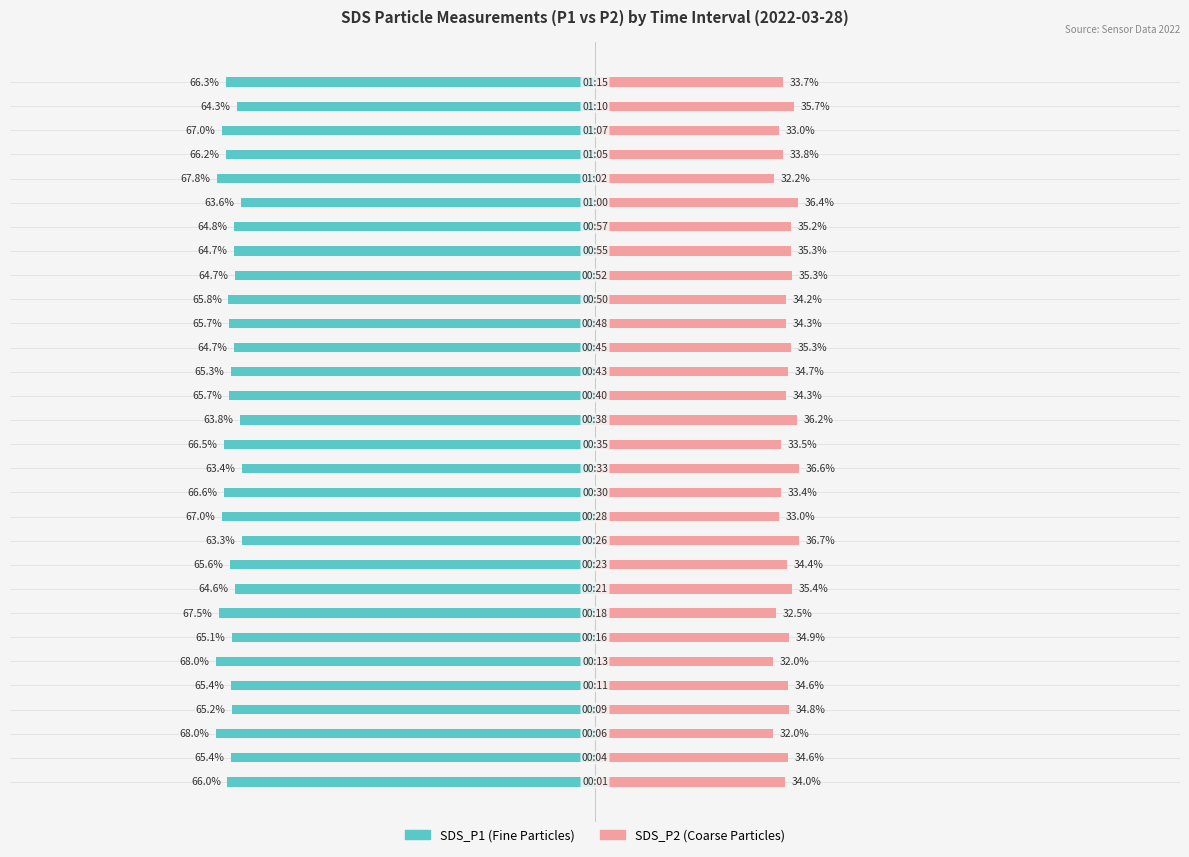

What is the minimum value for SDS_P2?

32.0